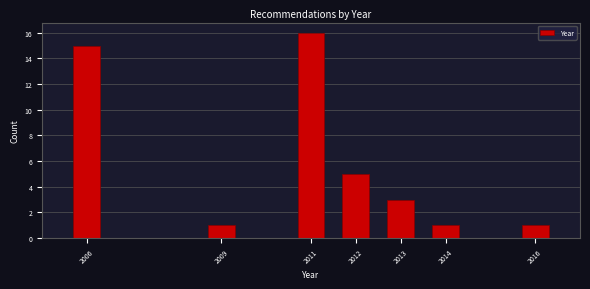

Reading left to right, what are all the values shown in this chart?

15	1	16	5	3	1	1